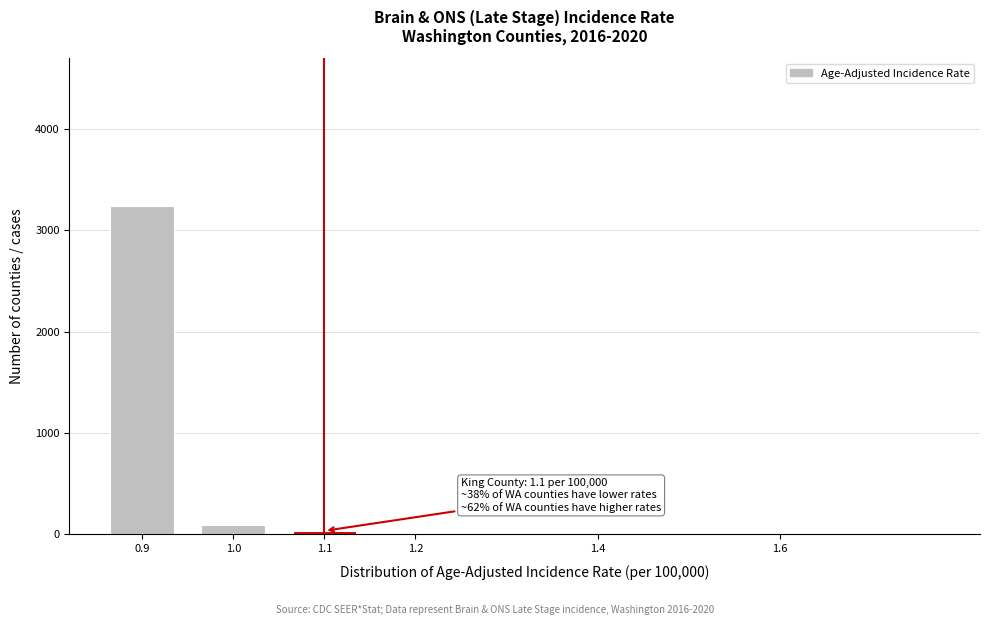

What is the change in value from 0.9 to 1.0?

-3145